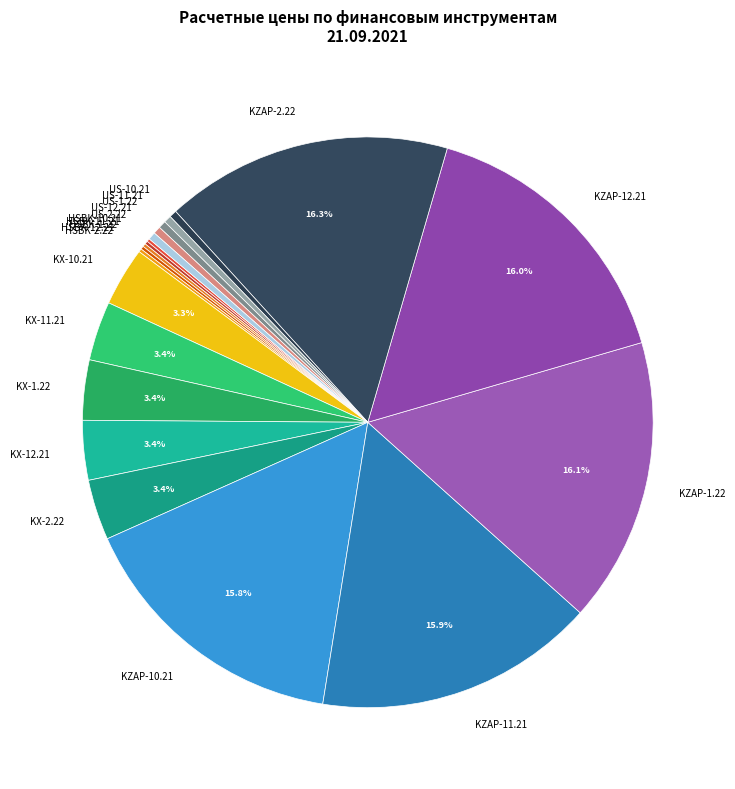

Is it true that US-1.22 is 0% of the pie?

True